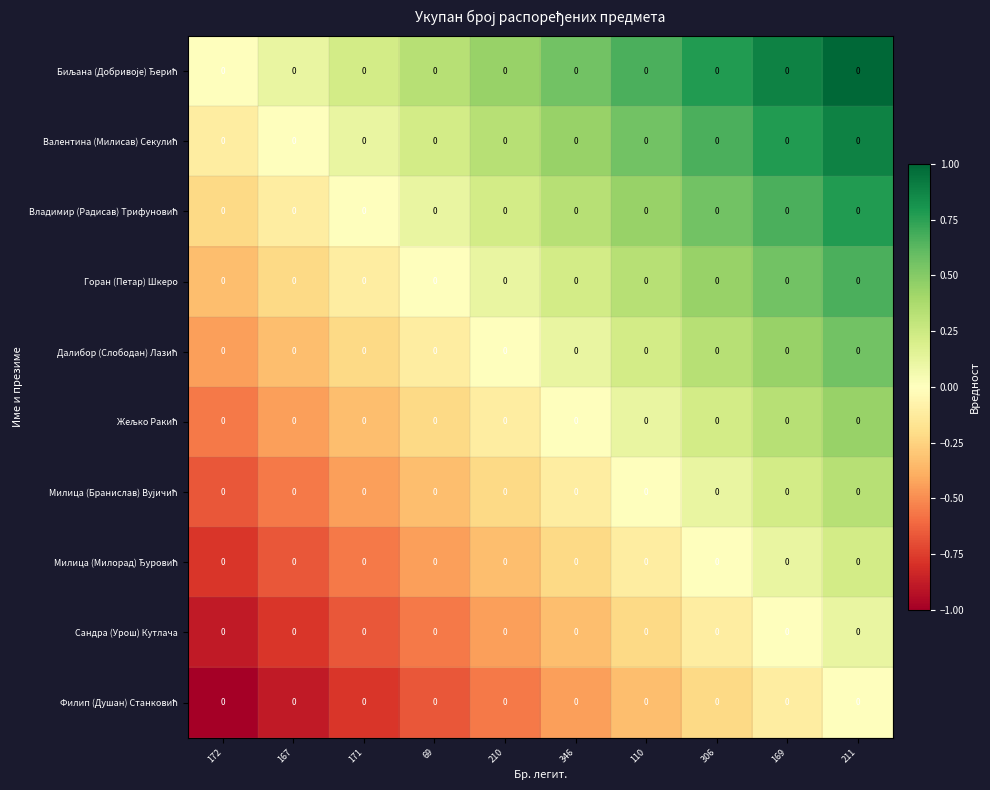

What is the minimum value shown in the chart?

-1.0